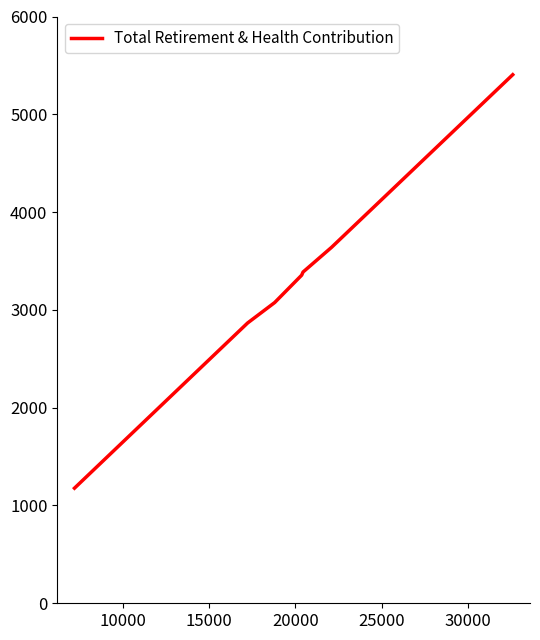

Does the chart have visible grid lines?

No